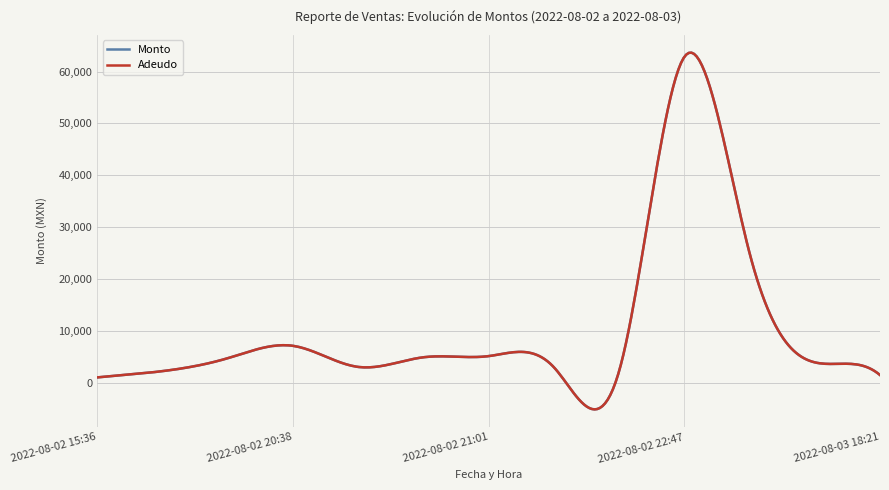

Is this an area chart (filled region under the line)?

No